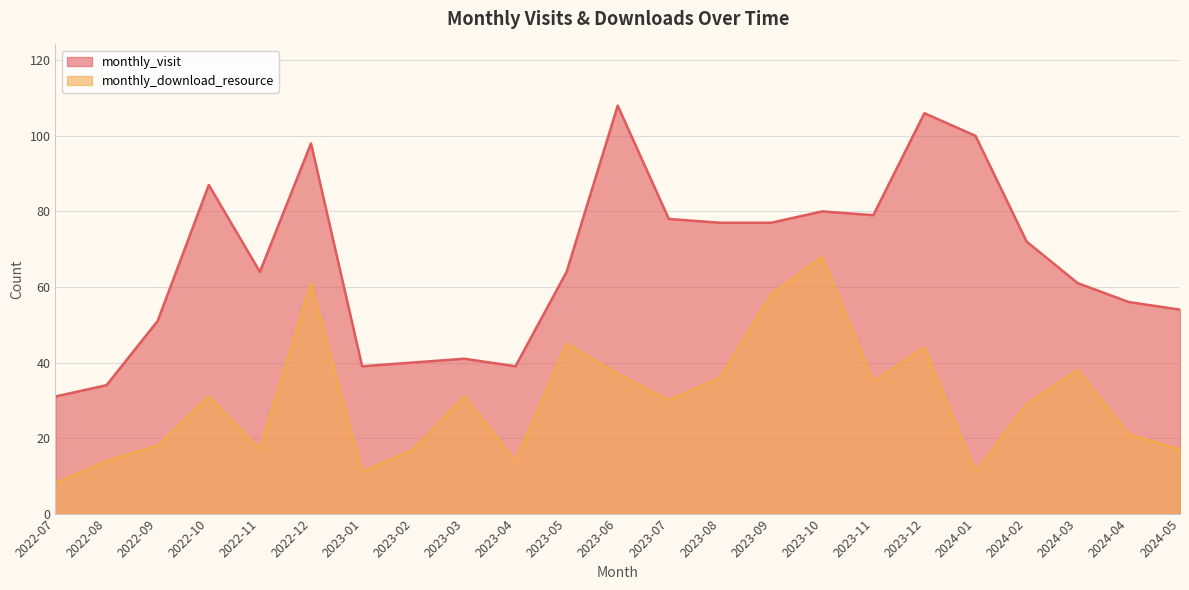

What is the difference between the second highest and minimum values in the monthly_download_resource series?

53